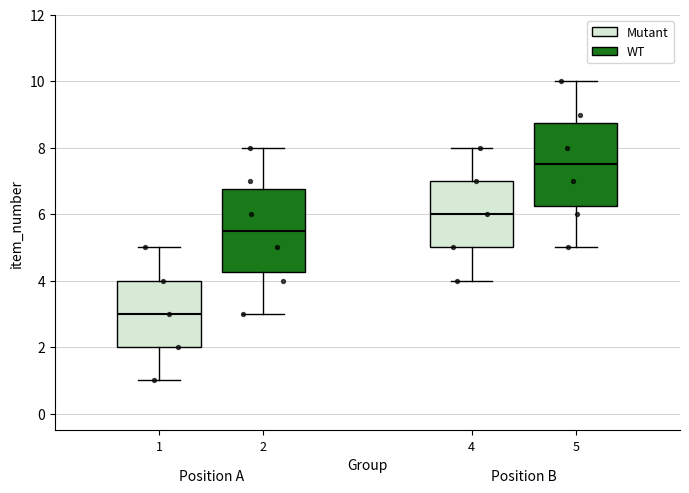

Reading left to right, read every box against the y-axis: the position of its median line, the range the box covers, and the ends of its whiskers. The values are not printed on the chart, so give them approximately, as read against the axis.

1: median 3.0, box 2.0 to 4.0, whiskers 1.0 to 5.0
2: median 5.6, box 4.2 to 6.8, whiskers 3.0 to 8.0
4: median 6.0, box 5.0 to 7.0, whiskers 4.0 to 8.0
5: median 7.6, box 6.2 to 8.8, whiskers 5.0 to 10.0